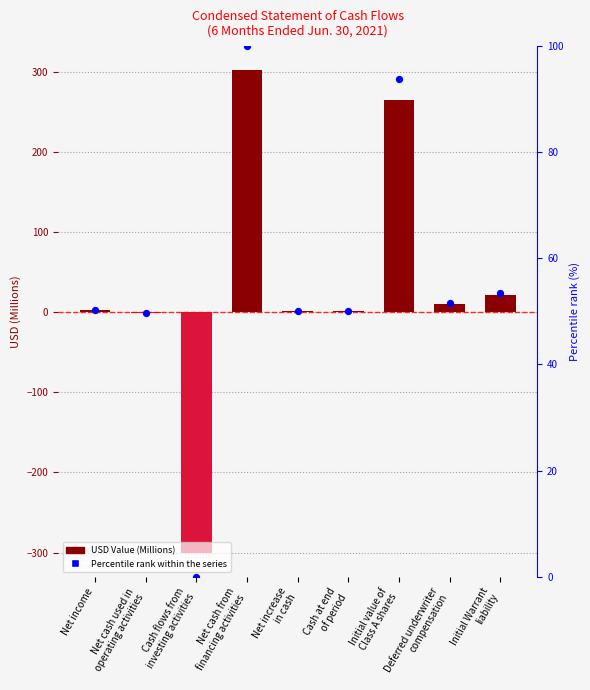

At how many categories does at least one series exceed 228?

2